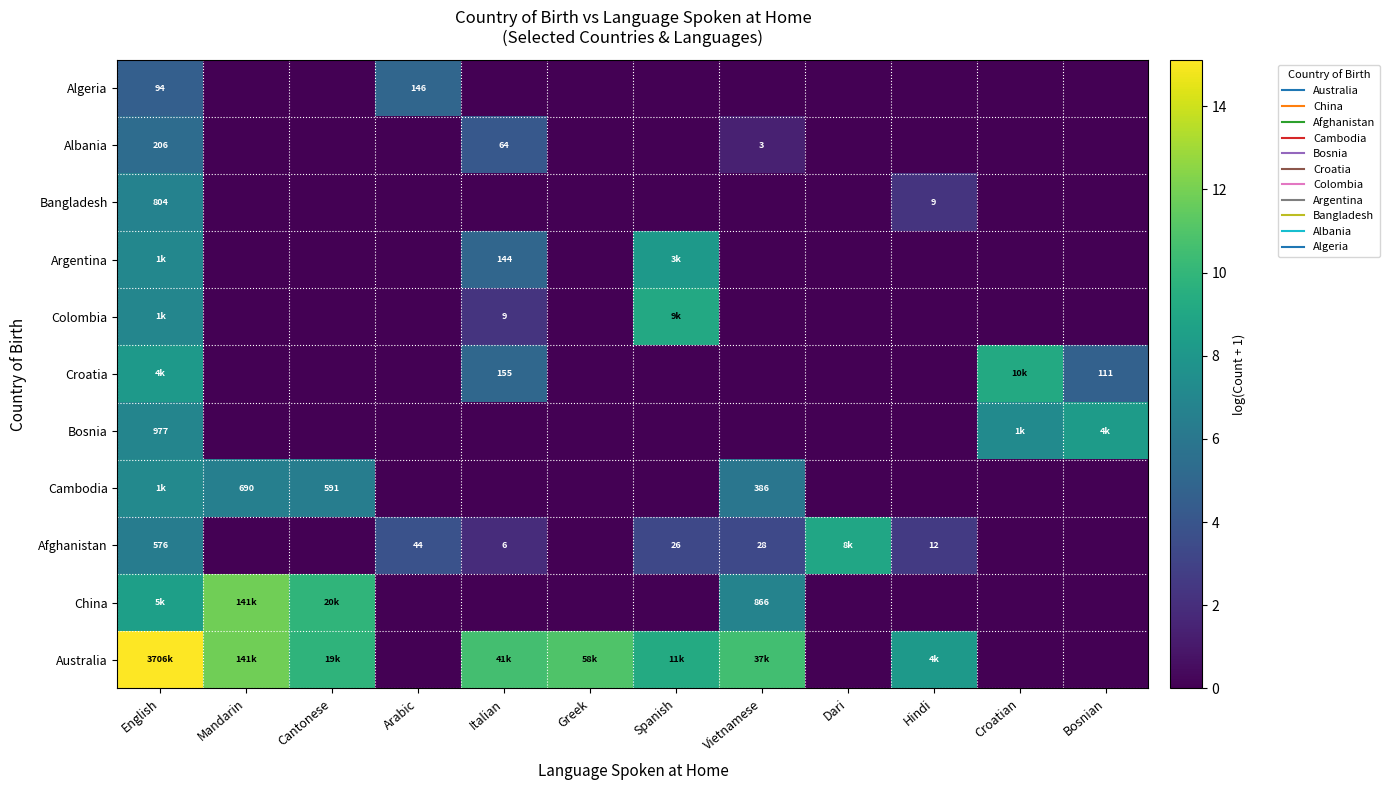

Where is Croatia nearest to the value 4?

Bosnian